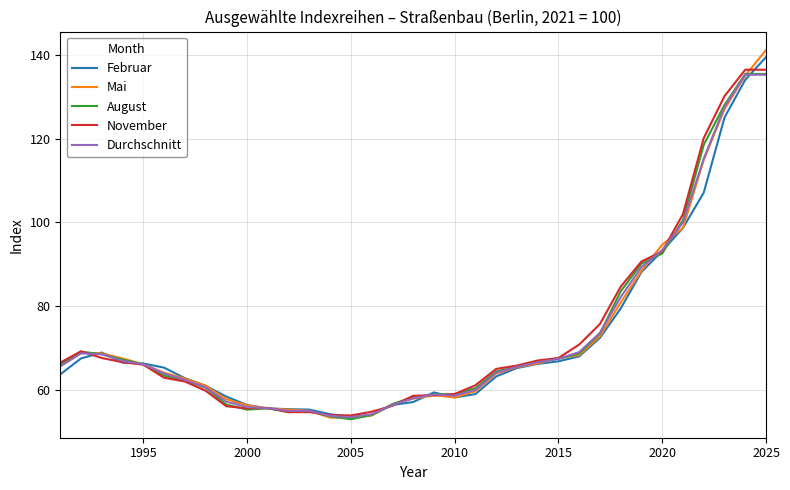

Which series has the largest range (max minus min)?

Mai